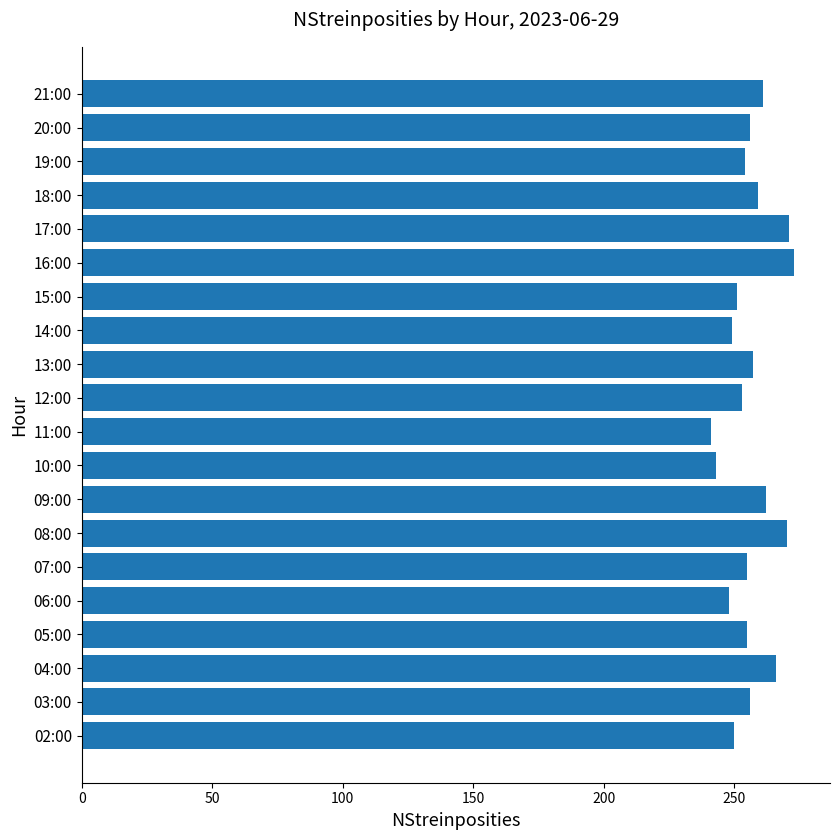

Does the chart contain stacked bars?

No